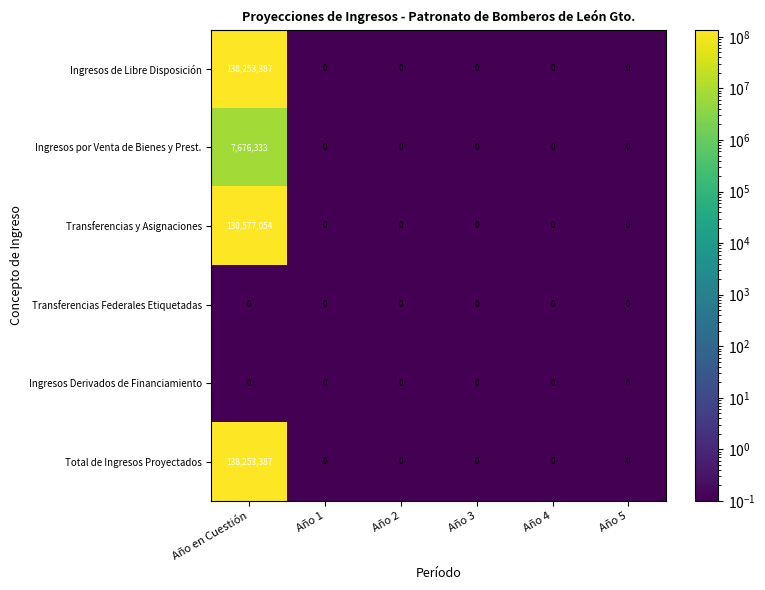

Which category has the highest value across all series?

Año en Cuestión